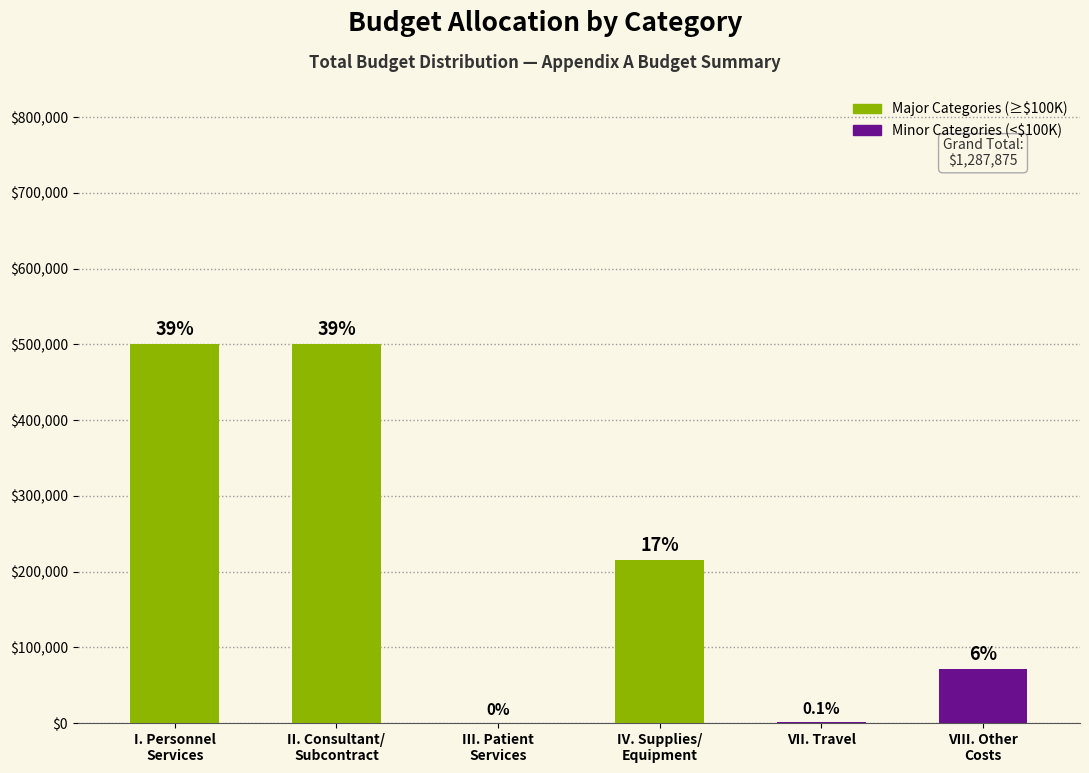

Is it true that the value at II. Consultant/
Subcontract is 500000?

True